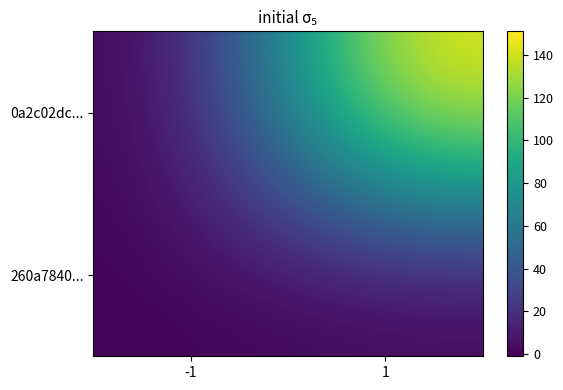

Between -1 and 1, which series saw the biggest shift?

0a2c02dc...